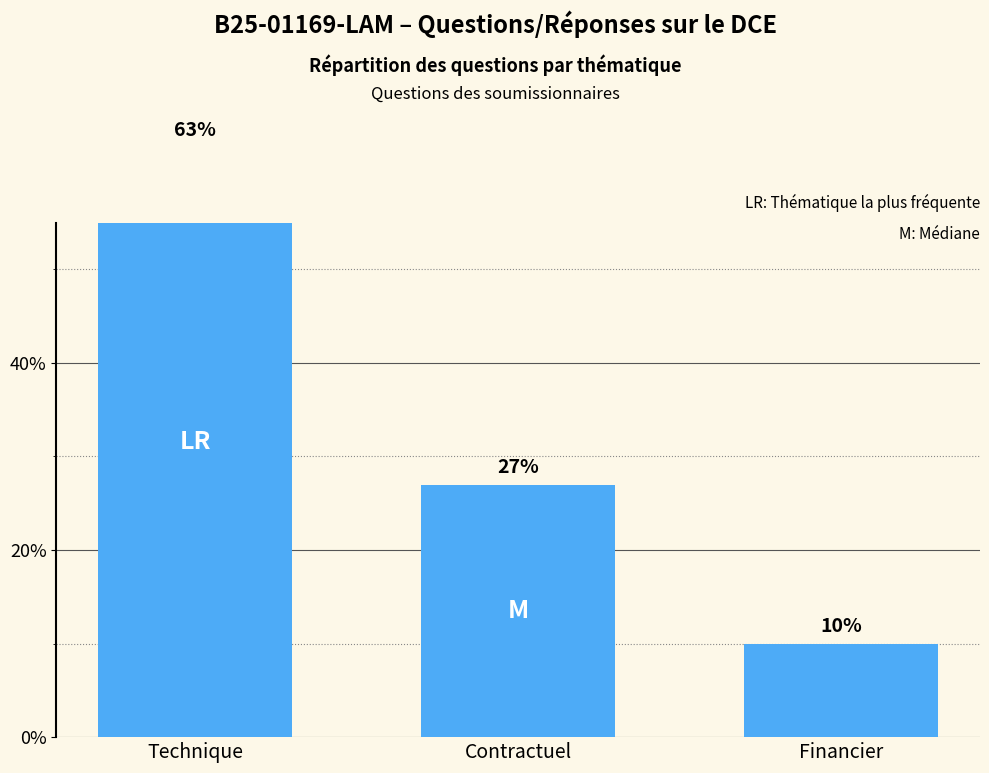

List the labels in order of value, largest first.

Technique, Contractuel, Financier